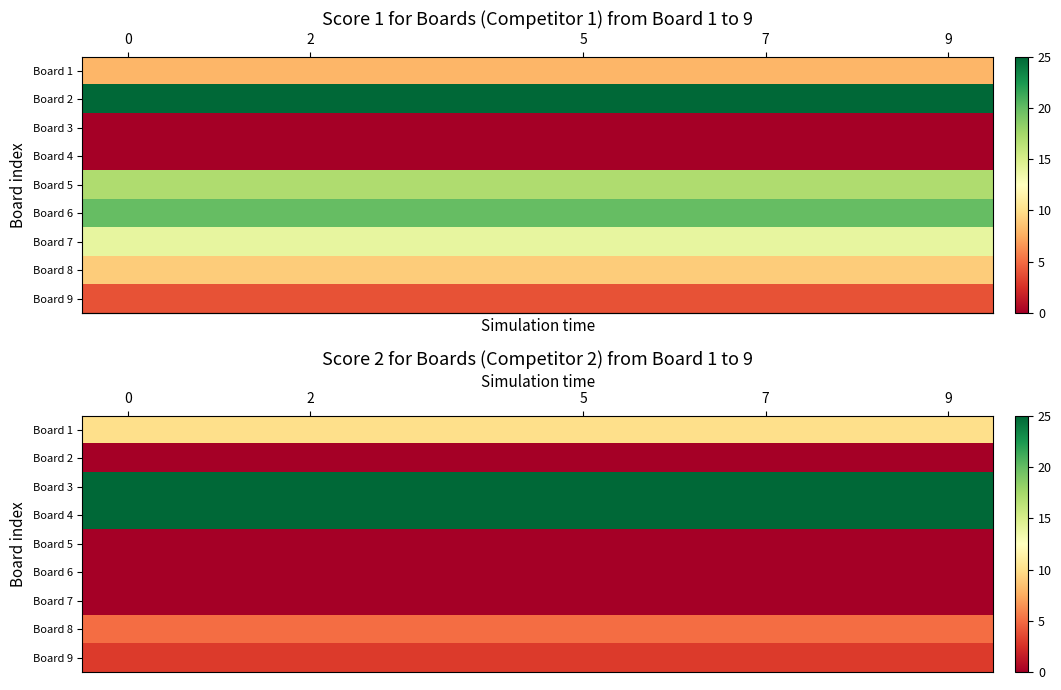

The value of row_2 at 7 is 13. True or false?

False